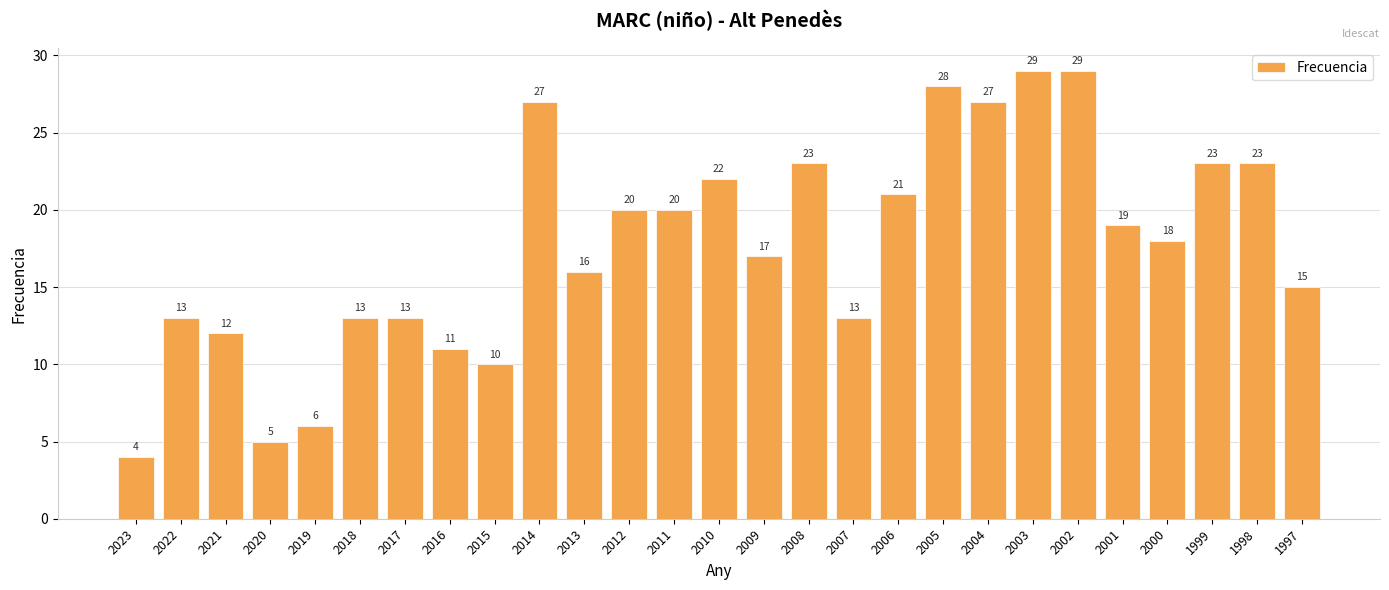

What is the change in value from 2020 to 2011?

+15